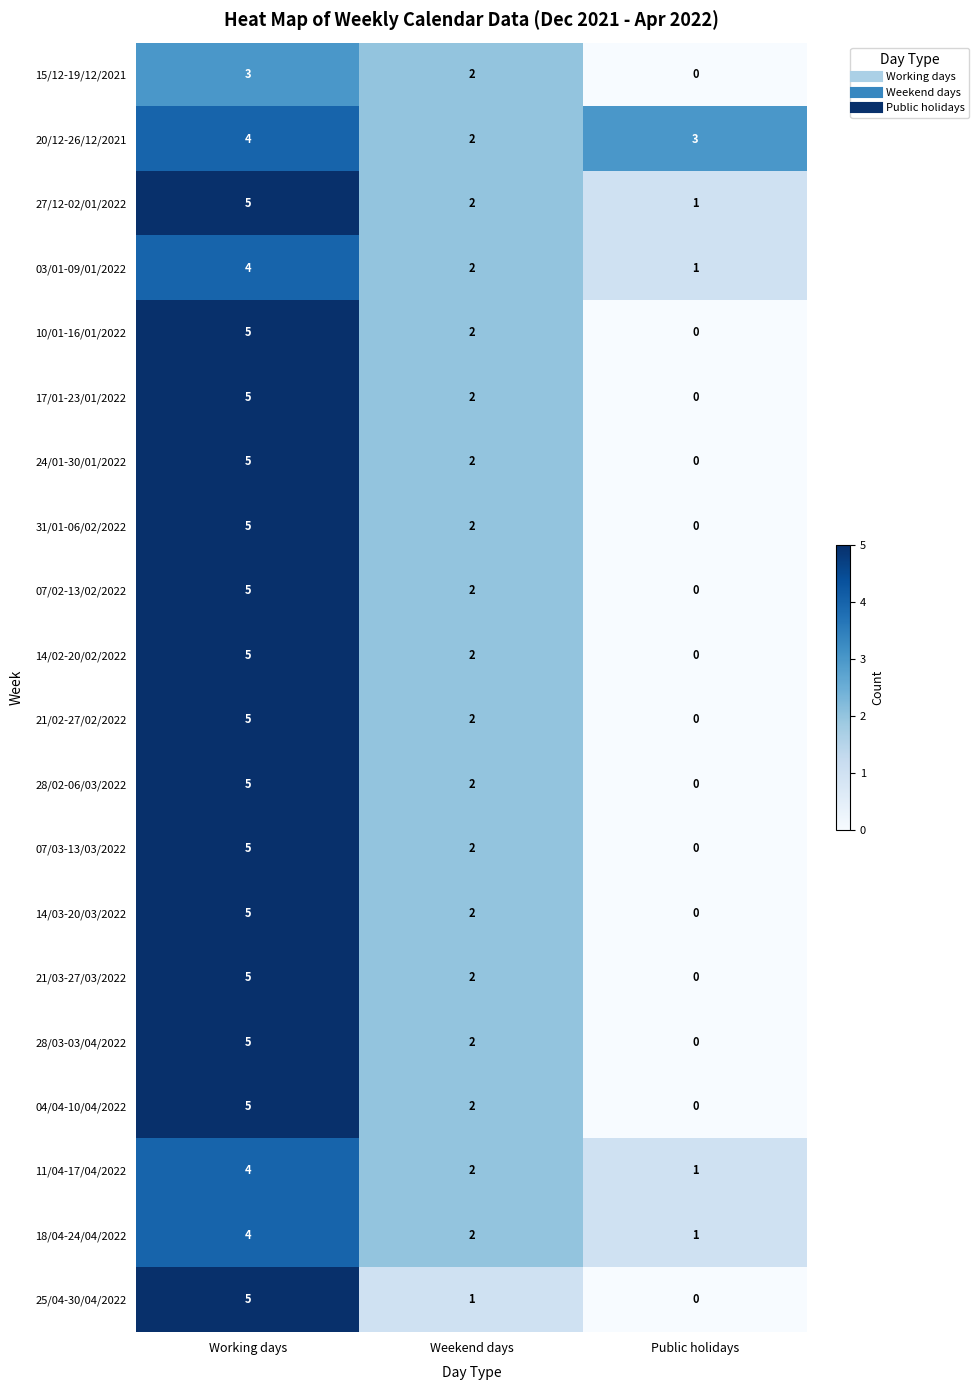

Rank the categories by 07/03-13/03/2022 value from lowest to highest.

Public holidays, Weekend days, Working days